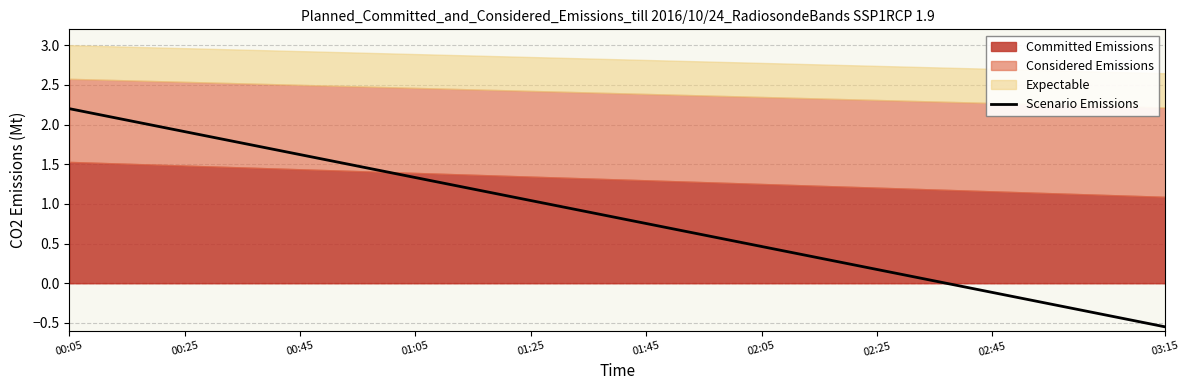

The value of Scenario Emissions at 02:25 is 0.3. True or false?

False